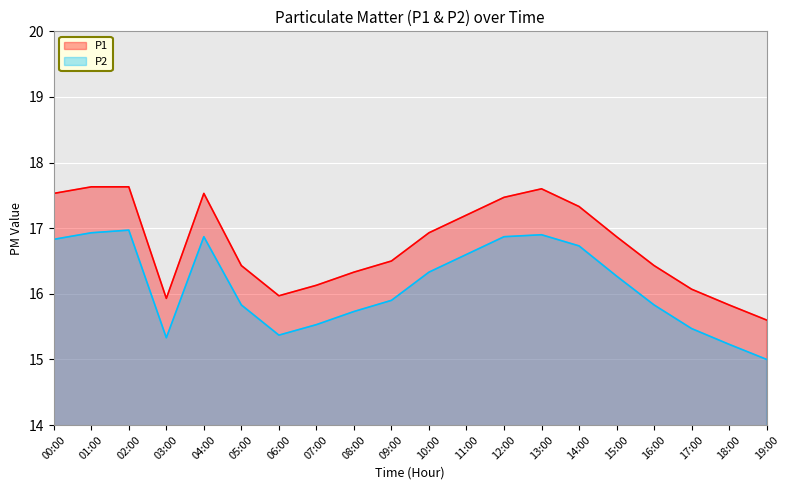

True or false: P1 and P2 intersect in this chart.

False